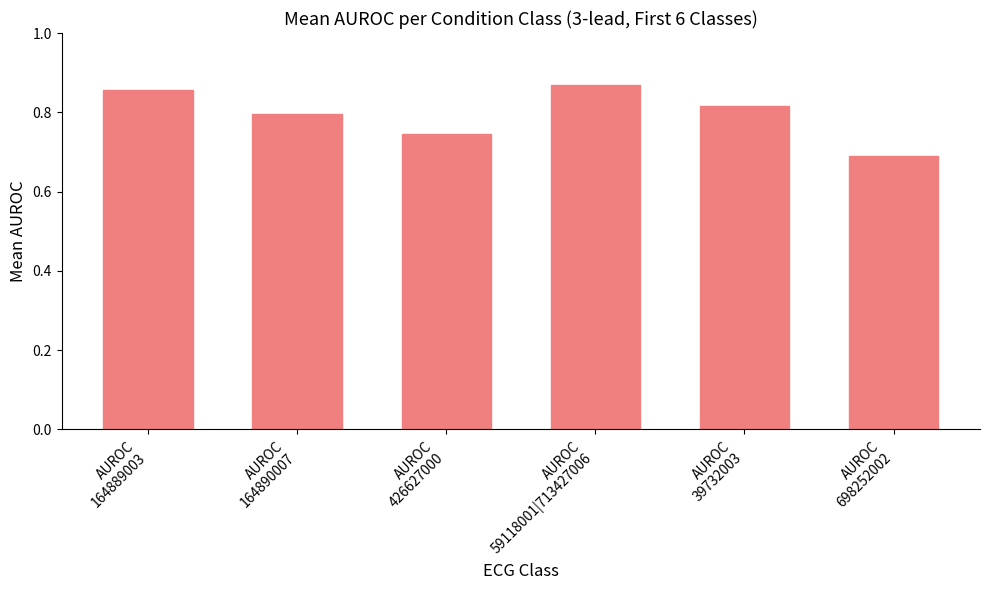

Count the values in the range 0 to 1.

6